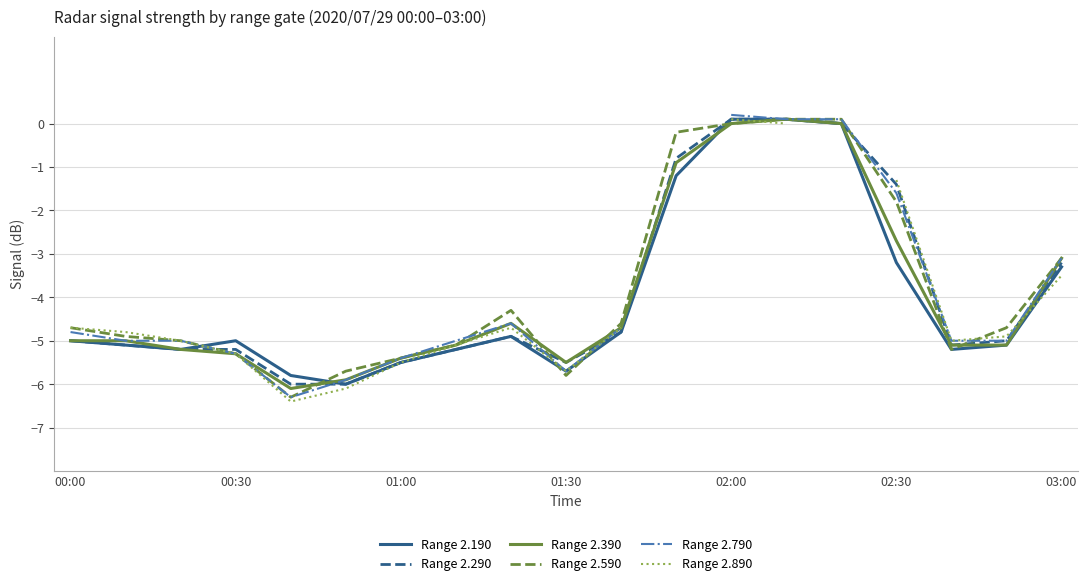

The Range 2.590 series shows 0.1 at 14. True or false?

False